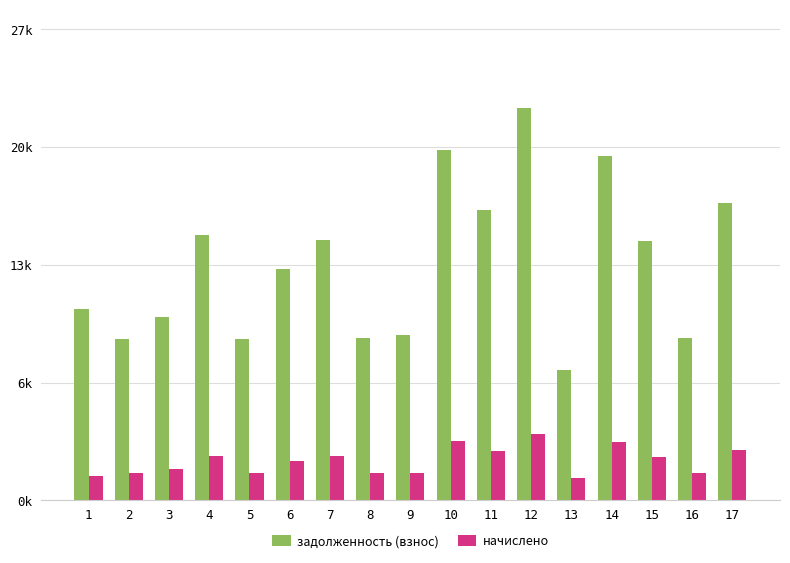

List the series in order of their overall mean, lowest first.

начислено, задолженность (взнос)